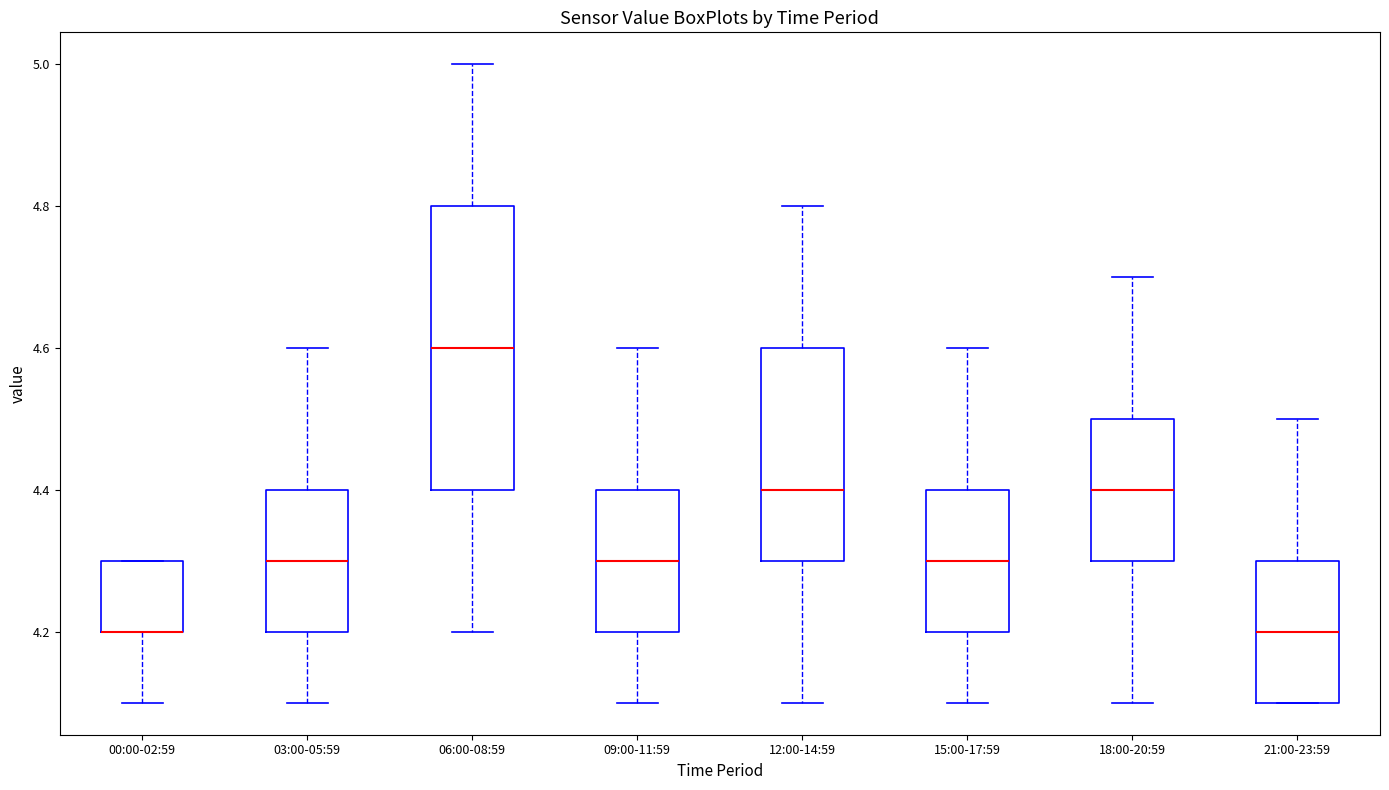

Reading left to right, transcribe this box plot: for each box, give where its median line is, the range the box spans, and where its two whiskers end, as read against the y-axis. The values are not printed on the chart, so give them approximately, as read against the axis.

00:00-02:59: median 4.2 (drawn on the box's lower edge), box 4.2 to 4.3, whiskers 4.1 to 4.3
03:00-05:59: median 4.3, box 4.2 to 4.4, whiskers 4.1 to 4.6
06:00-08:59: median 4.6, box 4.4 to 4.8, whiskers 4.2 to 5.0
09:00-11:59: median 4.3, box 4.2 to 4.4, whiskers 4.1 to 4.6
12:00-14:59: median 4.4, box 4.3 to 4.6, whiskers 4.1 to 4.8
15:00-17:59: median 4.3, box 4.2 to 4.4, whiskers 4.1 to 4.6
18:00-20:59: median 4.4, box 4.3 to 4.5, whiskers 4.1 to 4.7
21:00-23:59: median 4.2, box 4.1 to 4.3, whiskers 4.1 to 4.5